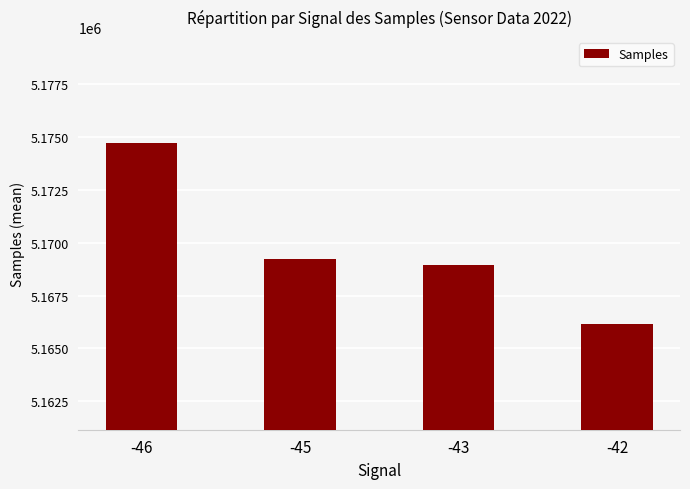

Reading left to right, extract all data points from this chart.

5174743	5169237	5168963	5166155